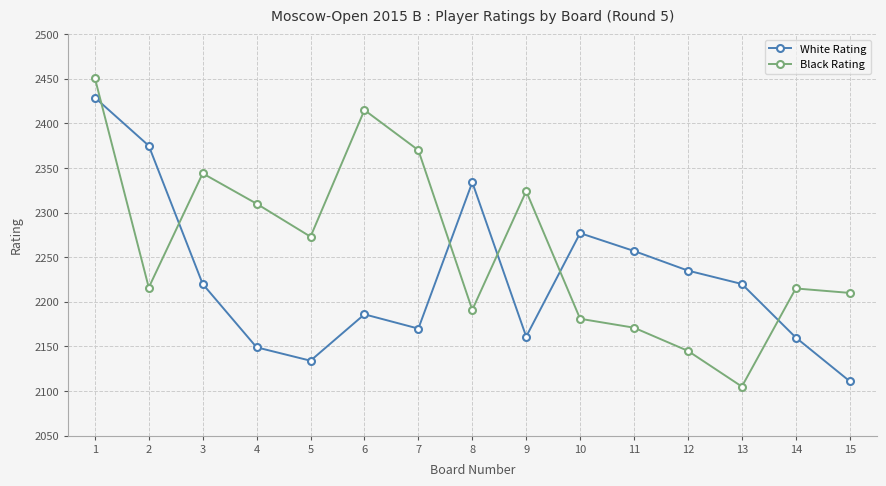

What are all the series names shown in the legend?

White Rating, Black Rating